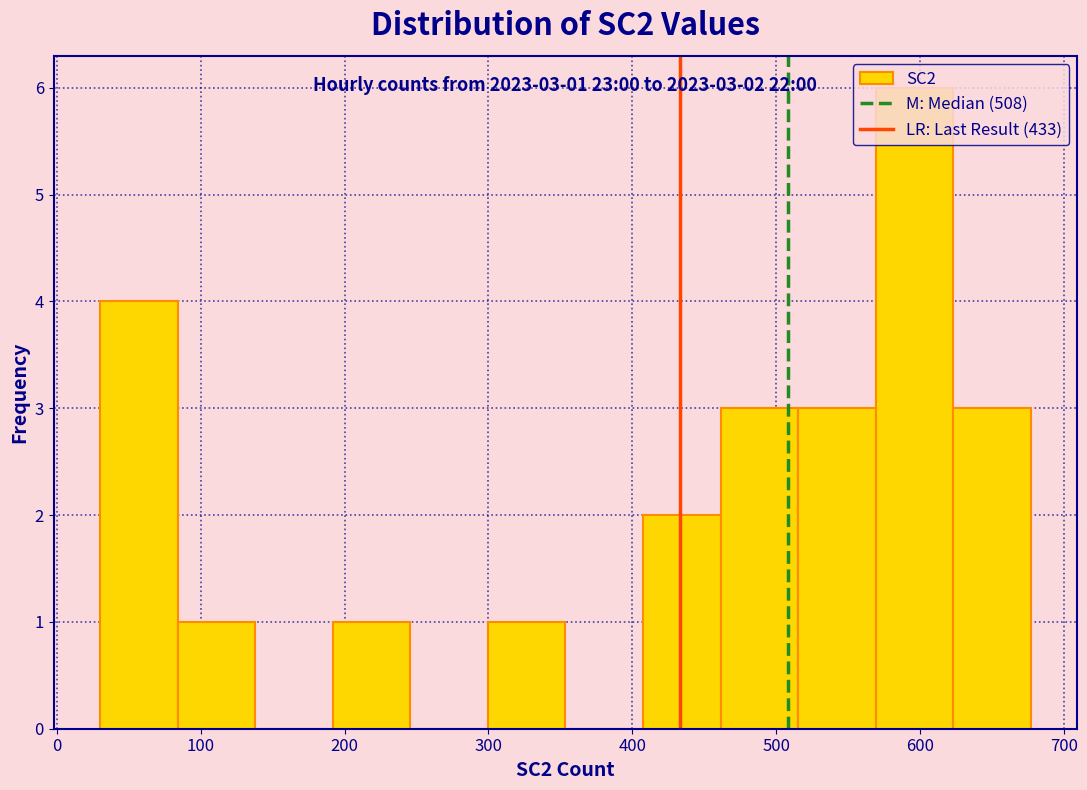

Over which range of the x-axis is the bar tallest?

570 to 620